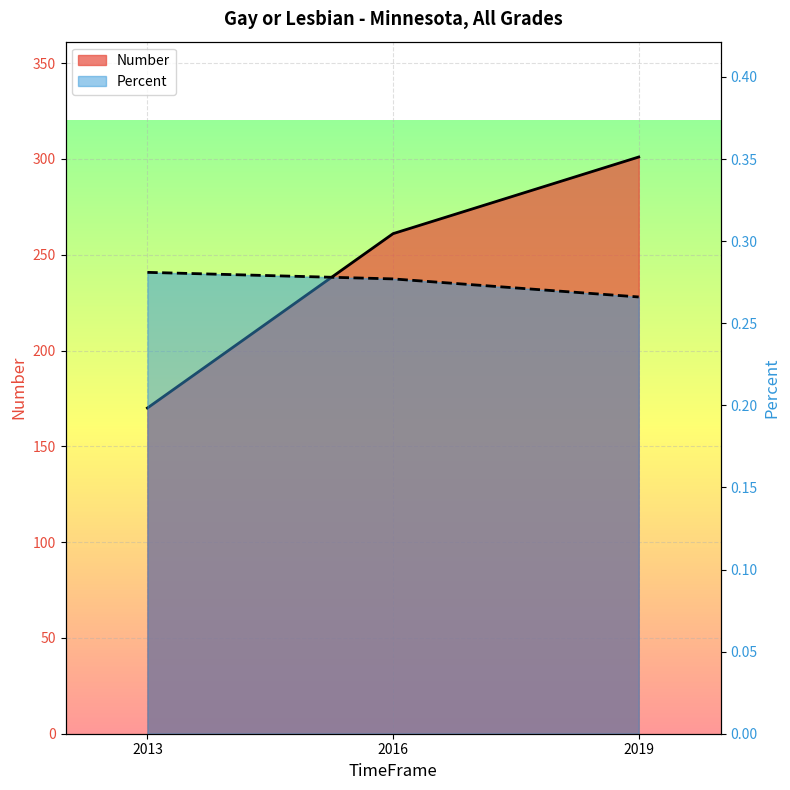

What is the total value across all series at 2019?

301.3